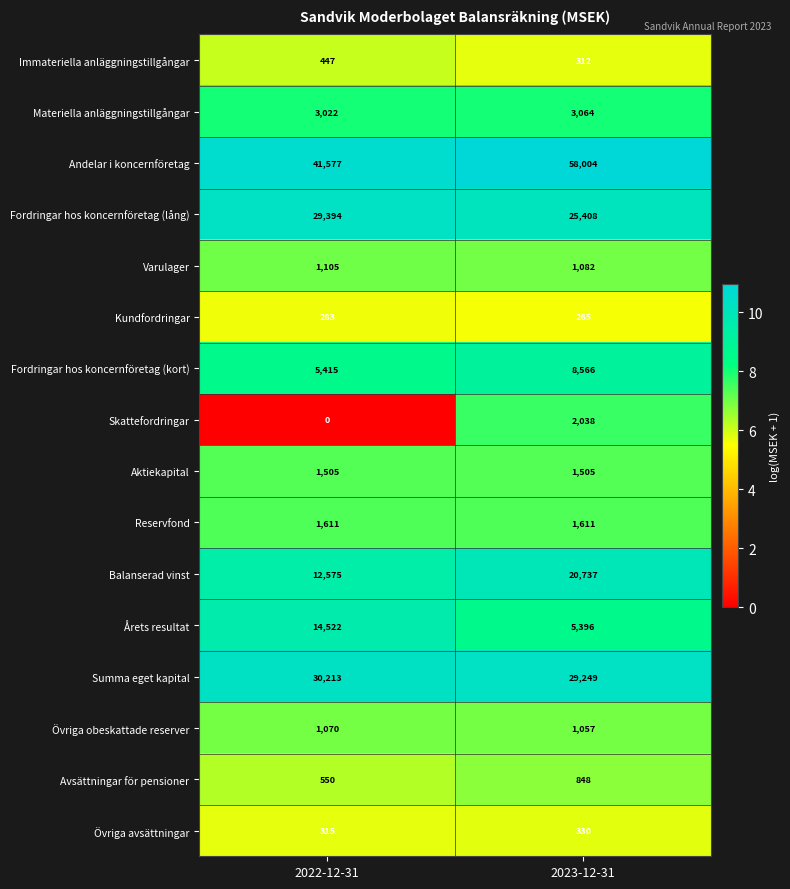

What is the sum of the Övriga avsättningar values at 2023-12-31 and 2022-12-31?

645